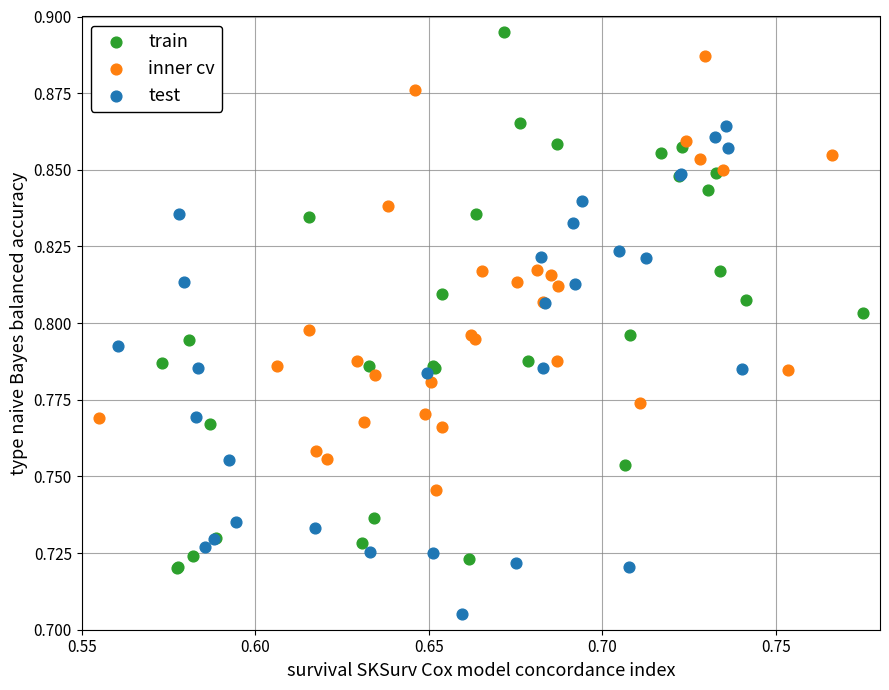

Which series has the largest Y range (max minus min)?

train